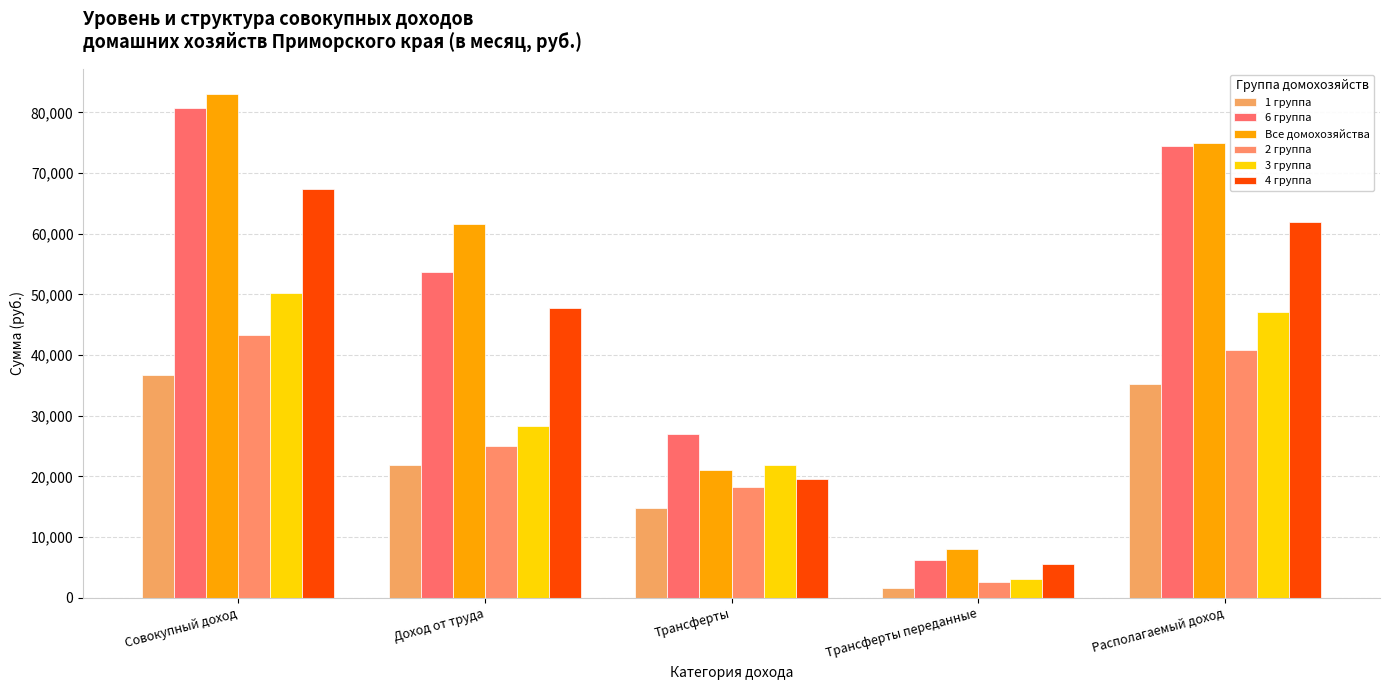

How many categories are shown in the chart?

5